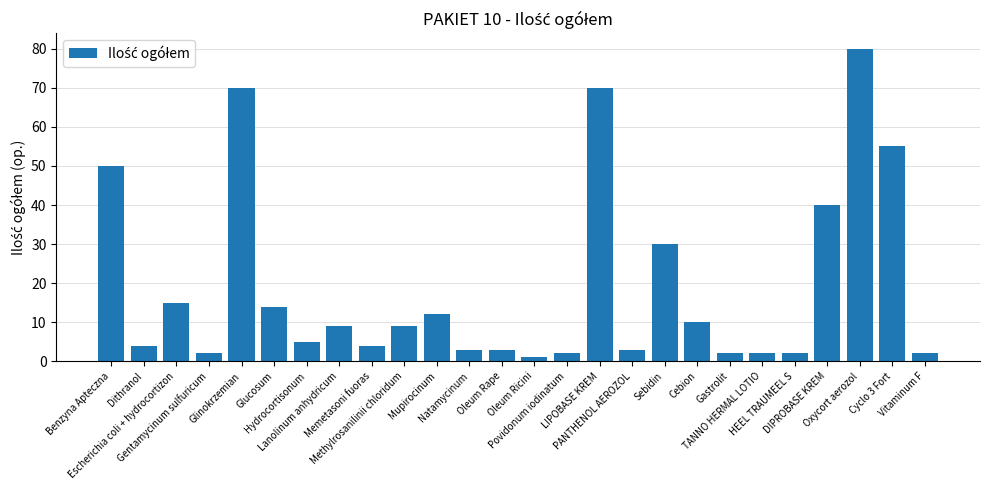

What is the label of the 2nd bar from the left?

Dithranol